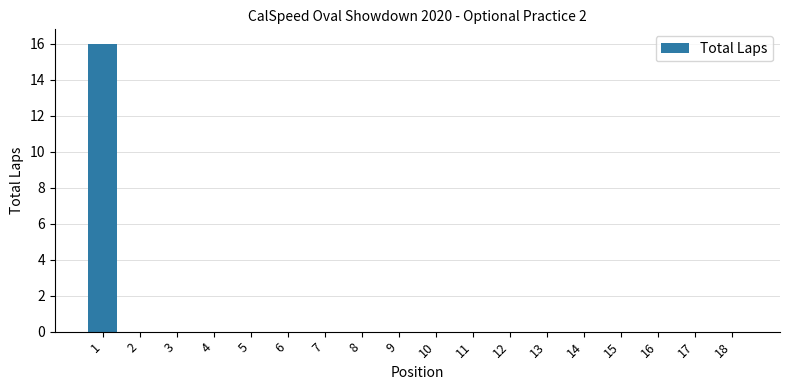

Reading right to left, transcribe all the data shown in this chart.

0	0	0	0	0	0	0	0	0	0	0	0	0	0	0	0	0	16